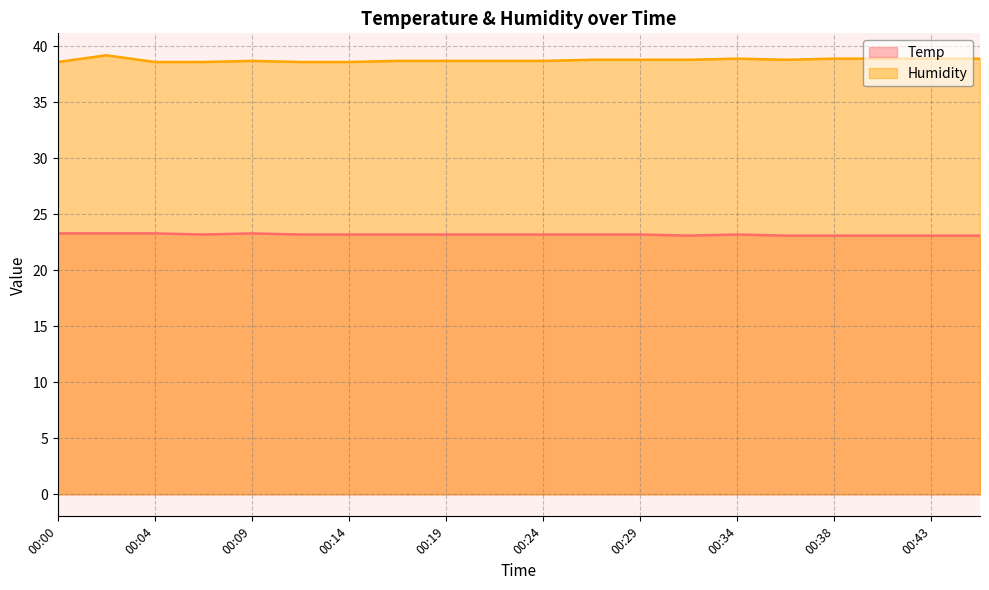

Between 00:07 and 00:38, which series saw the biggest shift?

Humidity